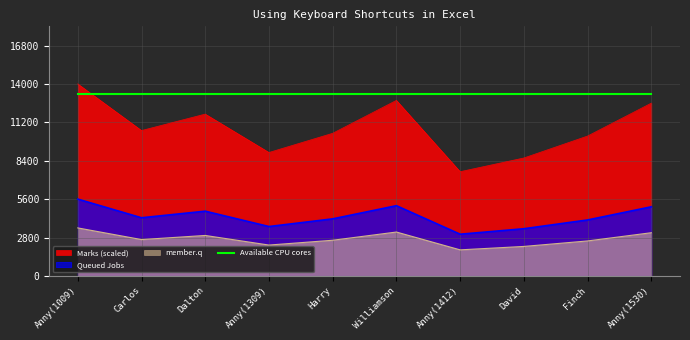

What position from the left is Anny(1309)?

4